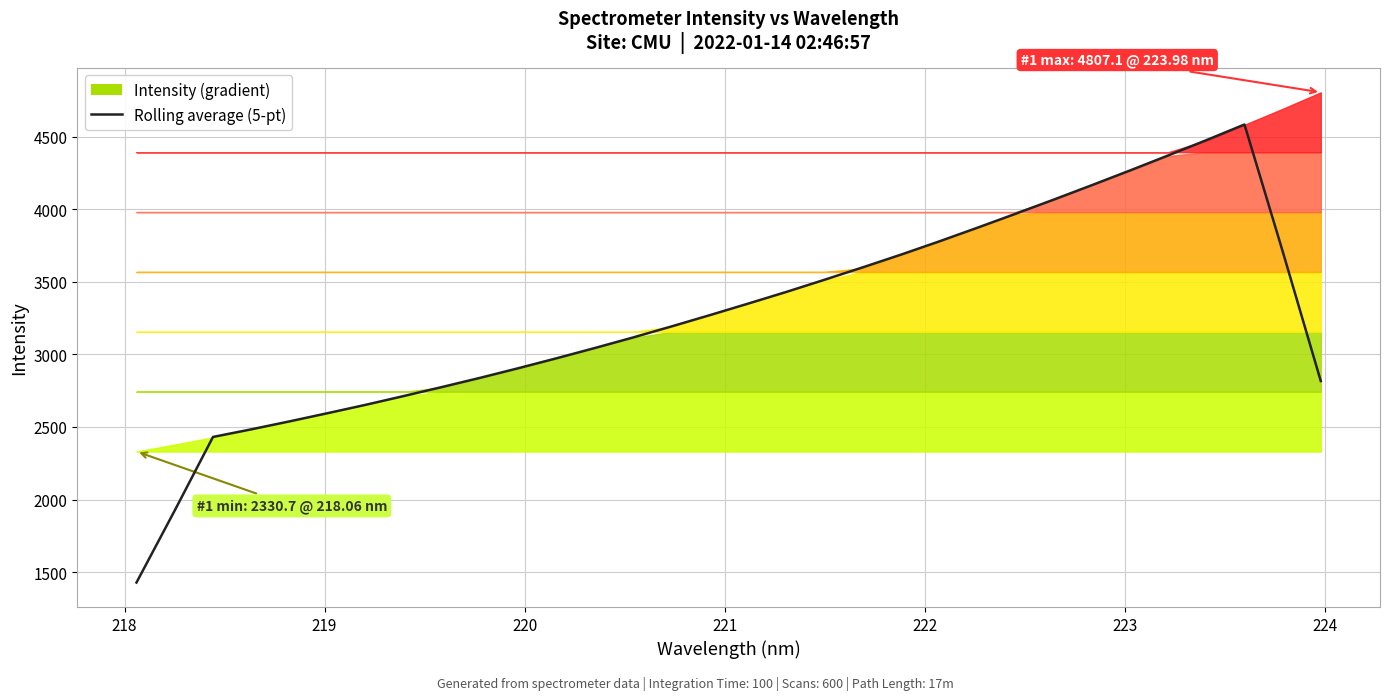

What is the label of the 29th point from the right?

220